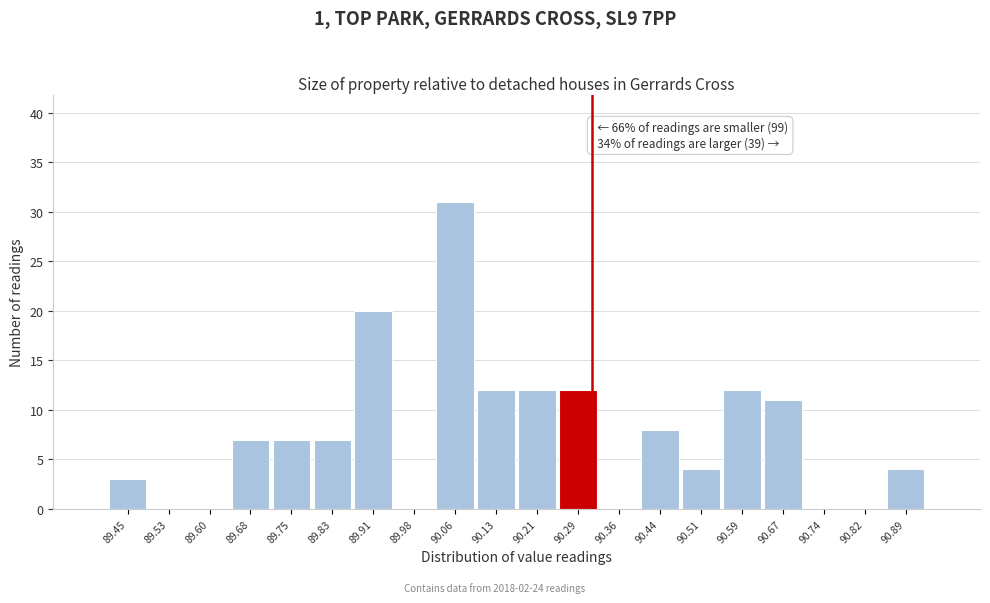

Reading left to right, extract all data points from this chart.

89.45=3	89.53=0	89.60=0	89.68=7	89.75=7	89.83=7	89.91=20	89.98=0	90.06=31	90.13=12	90.21=12	90.29=12	90.36=0	90.44=8	90.51=4	90.59=12	90.67=11	90.74=0	90.82=0	90.89=4